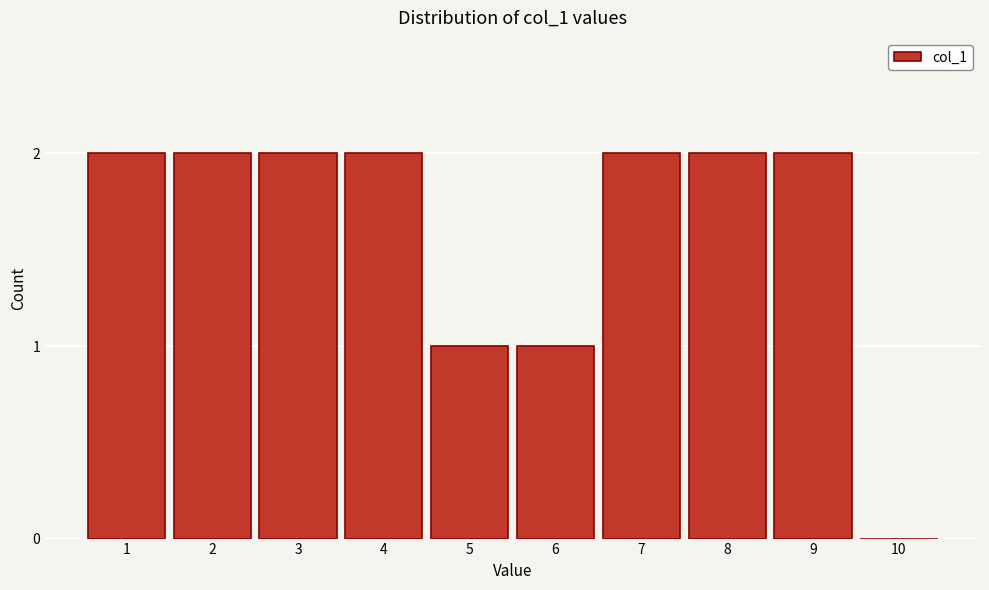

Reading left to right, extract all data points from this chart.

1=2	2=2	3=2	4=2	5=1	6=1	7=2	8=2	9=2	10=0